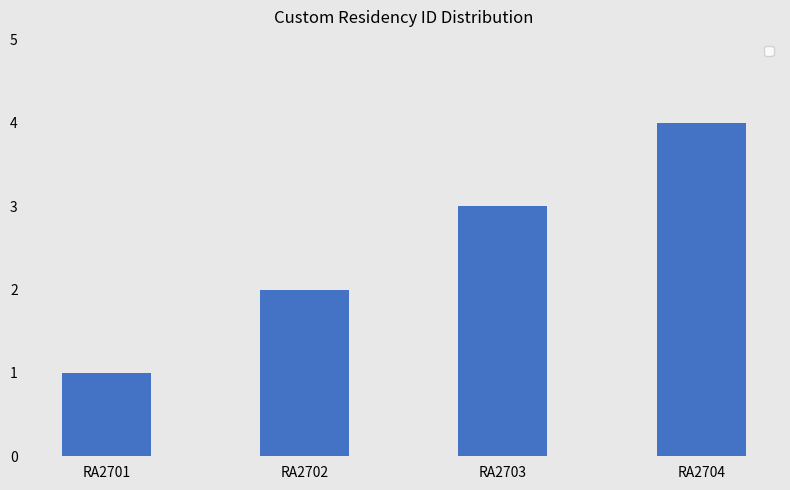

What is the difference between the maximum and second lowest values?

2